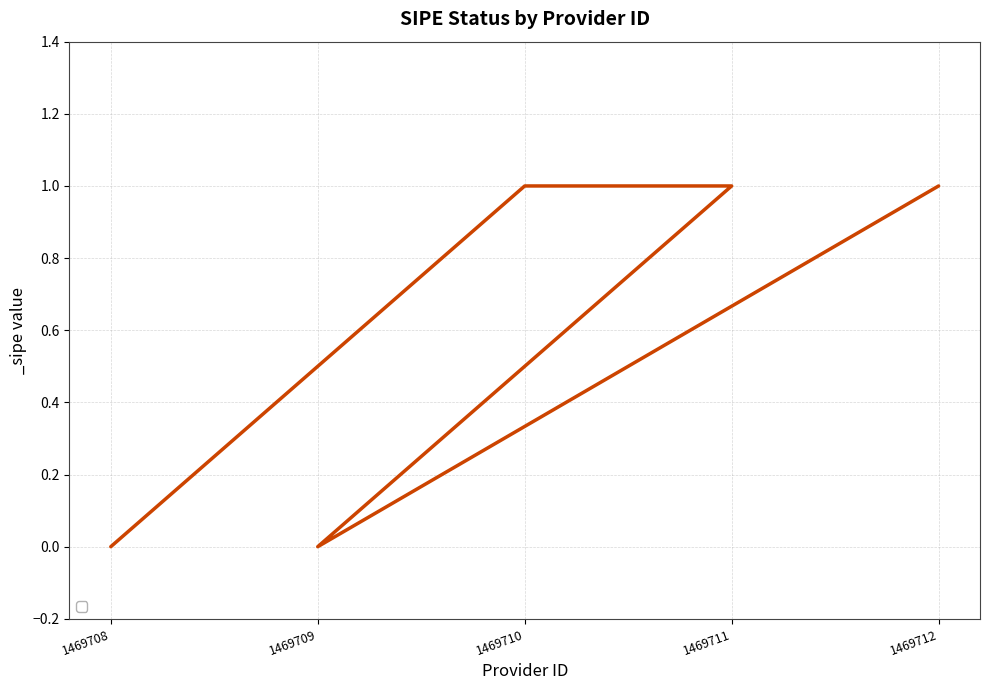

Where is the first local minimum?

1469709